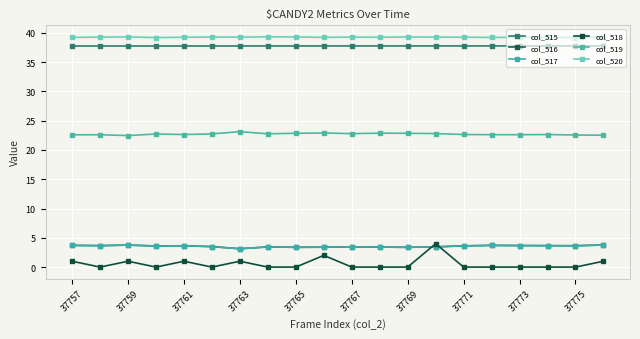

How many data points does each series have?

20